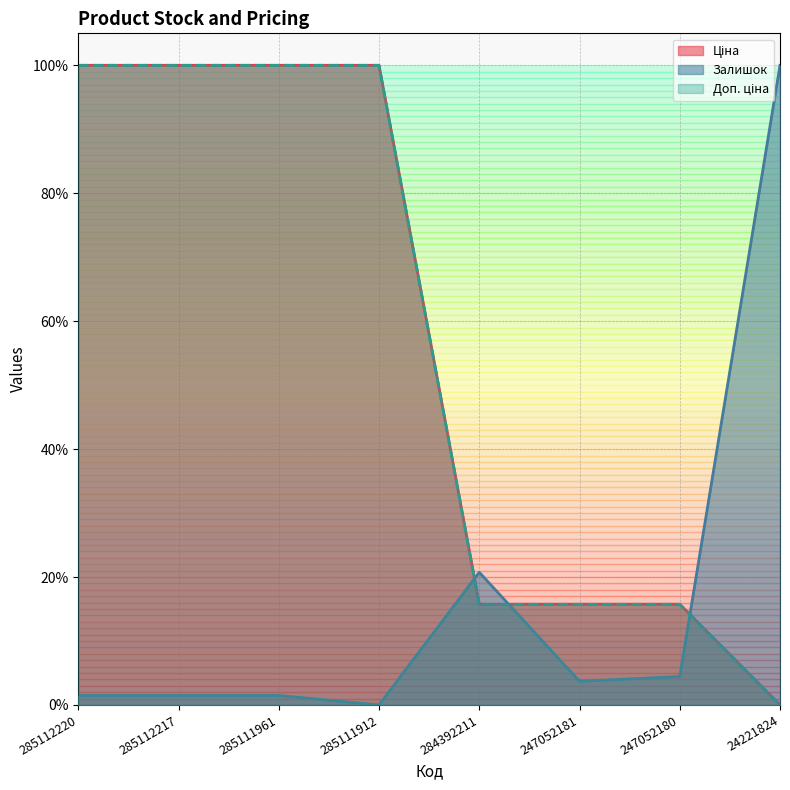

What is the value of the Доп. ціна point at the 4th from the left?

1.0